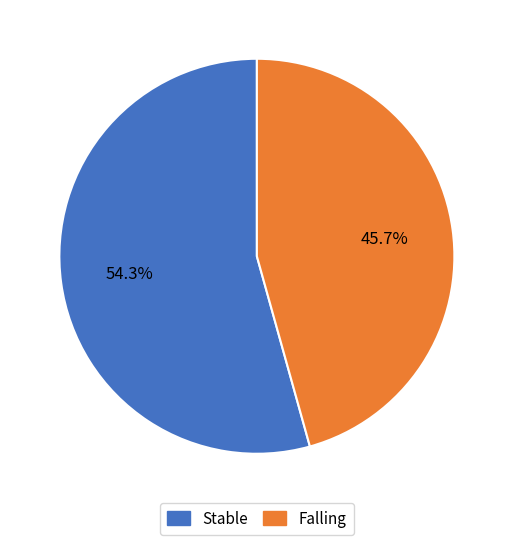

Is there any slice that represents more than half of the pie?

Yes